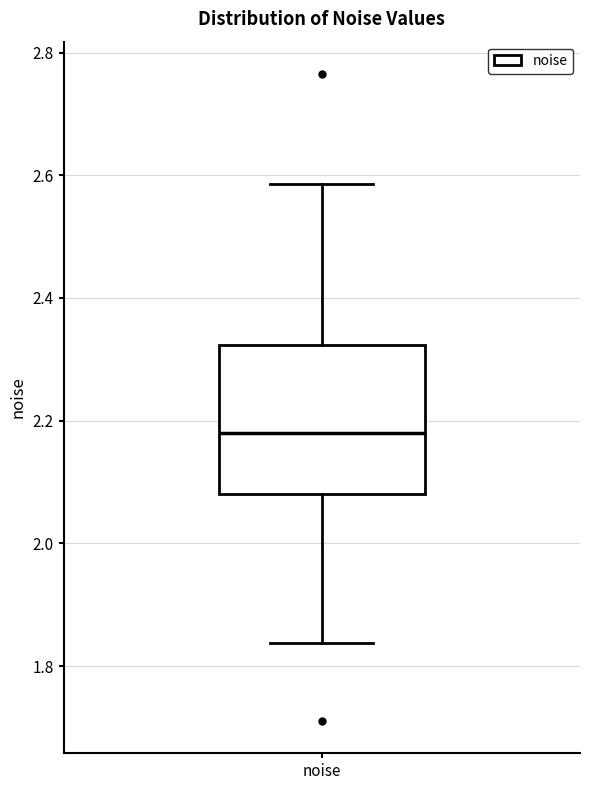

Where does the upper whisker of the box for noise end on the y-axis? The values are not printed on the chart, so give them approximately, as read against the axis.

2.58